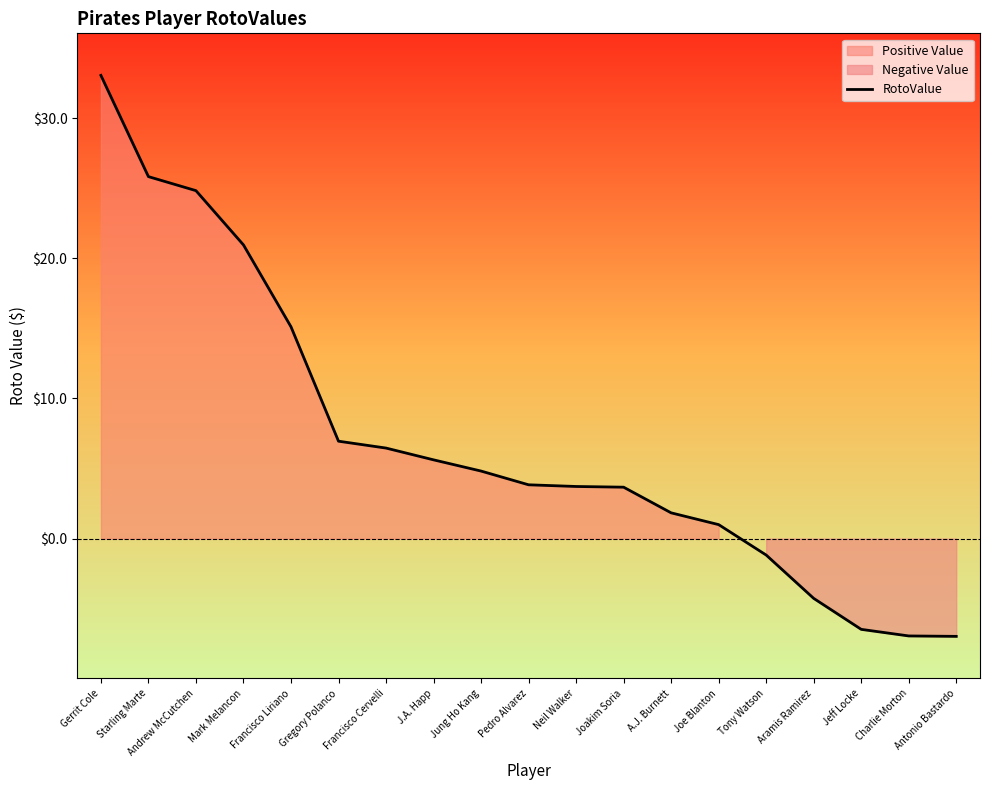

Reading left to right, list all the values displayed in this chart.

33.0	25.8	24.8	20.9	15.1	7.0	6.5	5.6	4.8	3.8	3.7	3.7	1.8	1.0	-1.2	-4.3	-6.5	-6.9	-7.0